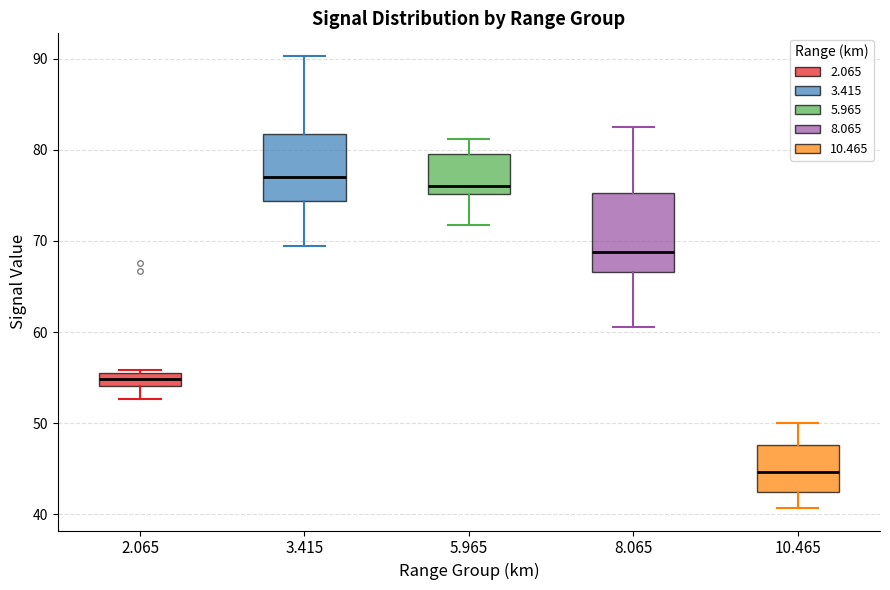

Which box's median line is the lowest?

10.465